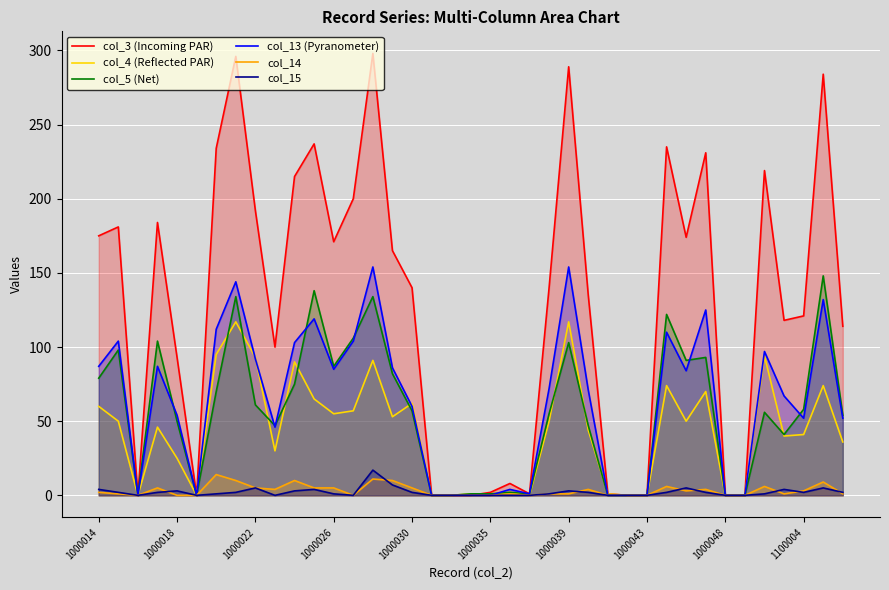

Rank the series at 1000014 from lowest to highest value.

col_14, col_15, col_4 (Reflected PAR), col_5 (Net), col_13 (Pyranometer), col_3 (Incoming PAR)